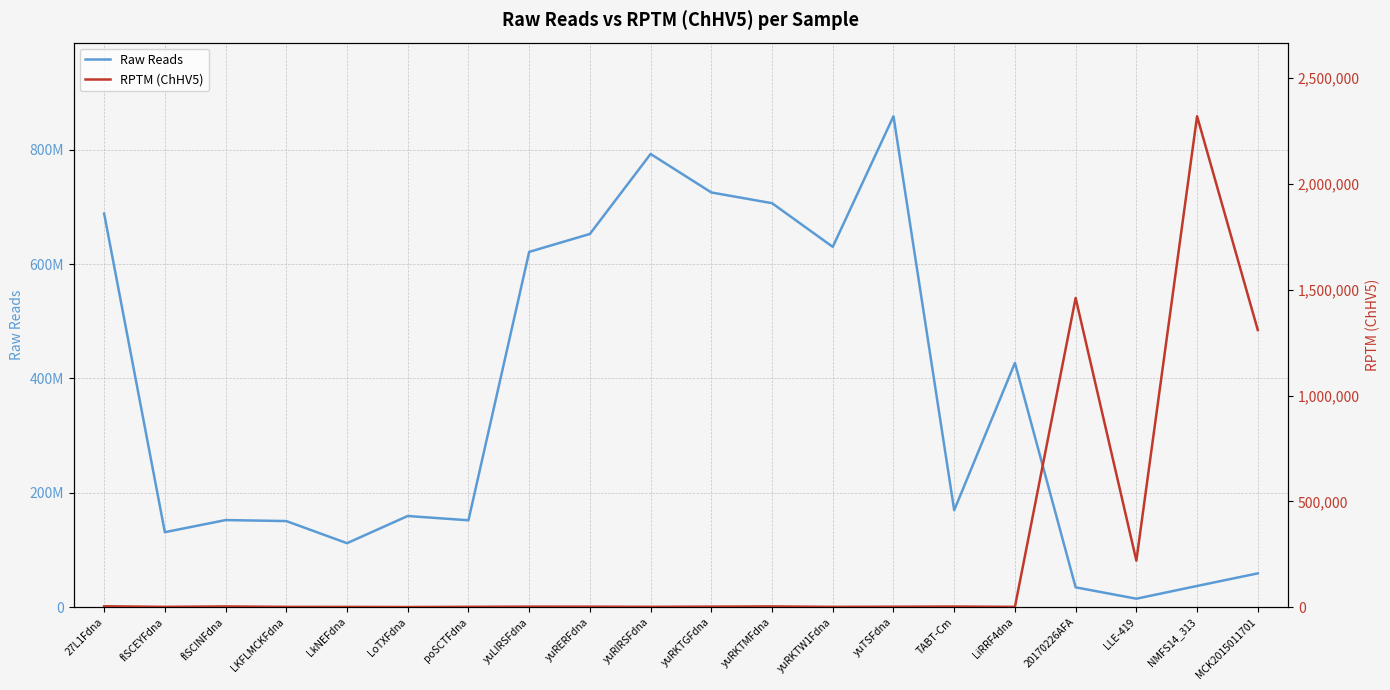

Reading right to left, what are all the values shown in this chart?

Raw Reads: MCK2015011701=58980497.0	NMFS14_313=36964405.0	LLE-419=14641416.0	20170226AFA=34533962.0	LiRRF4dna=427162904.0	TABT-Cm=169446633.0	yuTSFdna=858685249.0	yuRKTW1Fdna=630179761.0	yuRKTMFdna=706578319.0	yuRKTGFdna=725356042.0	yuRIRSFdna=792686343.0	yuRERFdna=652756503.0	yuLIRSFdna=621366915.0	poSCTFdna=151846661.0	LoTXFdna=159344473.0	LkNEFdna=111764136.0	LKFLMCKFdna=150483135.0	flSCINFdna=152219555.0	flSCEYFdna=131017218.0	27L1Fdna=688363268.0
RPTM (ChHV5): MCK2015011701=1309564.9	NMFS14_313=2320447.4	LLE-419=219648.9	20170226AFA=1461283.7	LiRRF4dna=1036.3	TABT-Cm=2572.5	yuTSFdna=1681.6	yuRKTW1Fdna=1062.6	yuRKTMFdna=3126.5	yuRKTGFdna=2142.7	yuRIRSFdna=1197.7	yuRERFdna=1976.1	yuLIRSFdna=2118.6	poSCTFdna=1223.5	LoTXFdna=191.5	LkNEFdna=833.0	LKFLMCKFdna=989.2	flSCINFdna=3031.3	flSCEYFdna=1064.1	27L1Fdna=3842.6